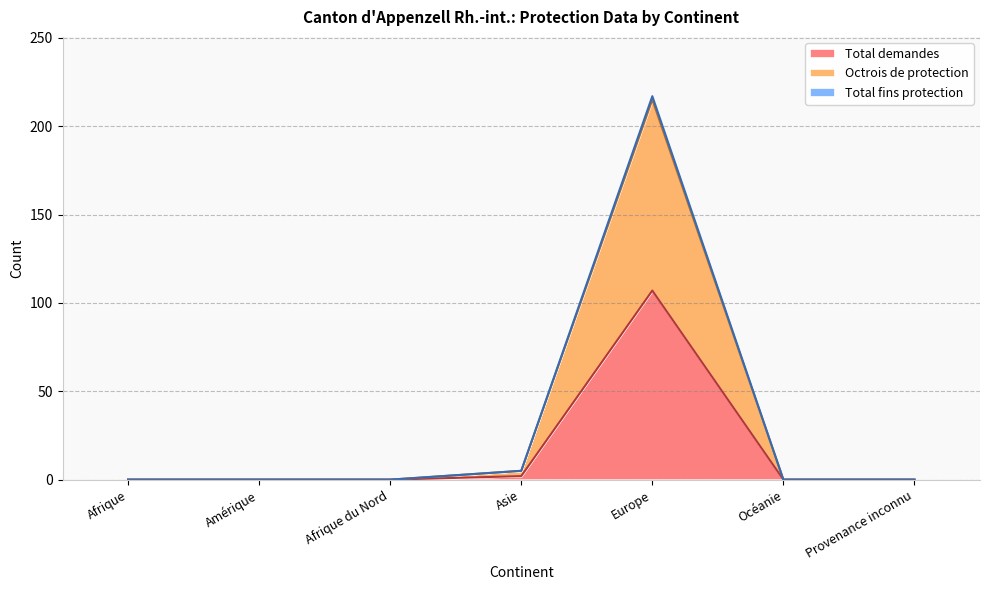

What is the difference between the maximum and minimum values in the Total fins protection series?

217